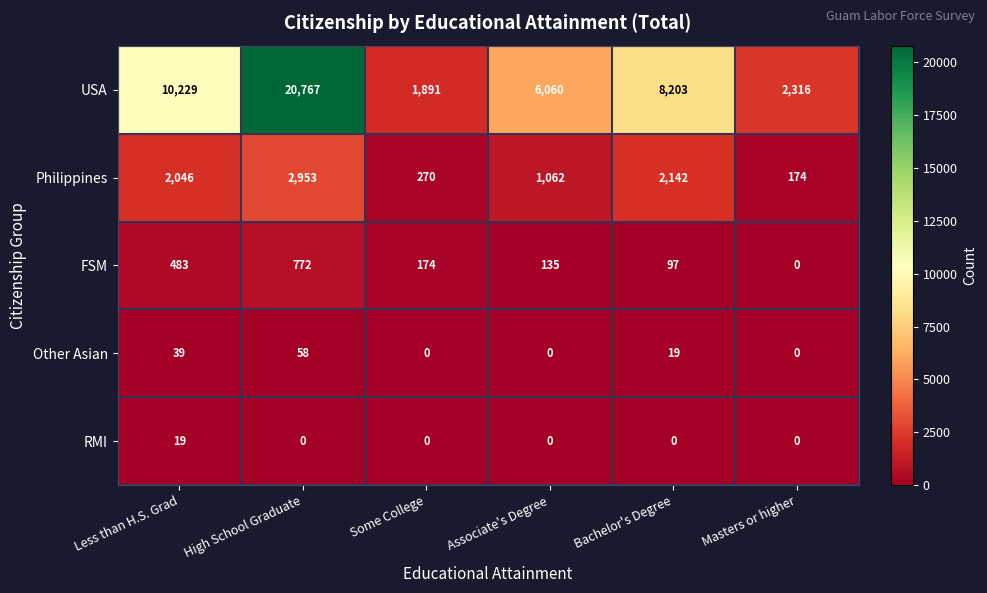

Reading right to left, extract all data points from this chart.

USA: Masters or higher=2316	Bachelor's Degree=8203	Associate's Degree=6060	Some College=1891	High School Graduate=20767	Less than H.S. Grad=10229
Philippines: Masters or higher=174	Bachelor's Degree=2142	Associate's Degree=1062	Some College=270	High School Graduate=2953	Less than H.S. Grad=2046
FSM: Masters or higher=0	Bachelor's Degree=97	Associate's Degree=135	Some College=174	High School Graduate=772	Less than H.S. Grad=483
Other Asian: Masters or higher=0	Bachelor's Degree=19	Associate's Degree=0	Some College=0	High School Graduate=58	Less than H.S. Grad=39
RMI: Masters or higher=0	Bachelor's Degree=0	Associate's Degree=0	Some College=0	High School Graduate=0	Less than H.S. Grad=19